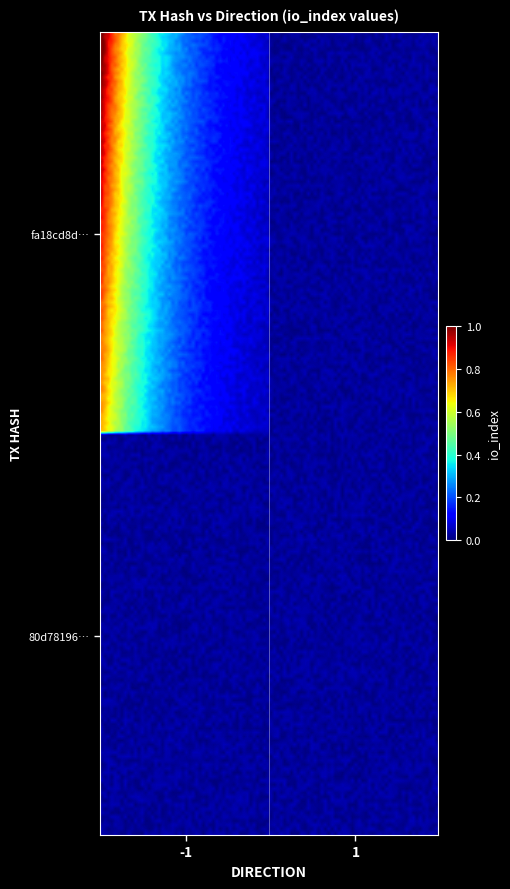

At which category is the sum across all series the highest?

-1